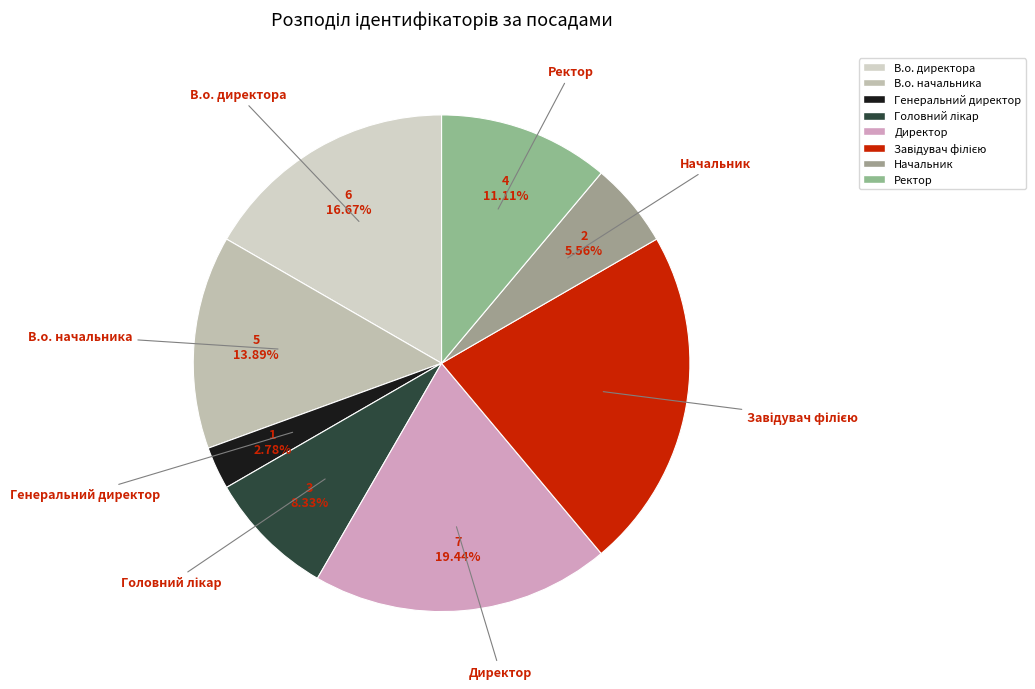

Is В.о. начальника the majority of the pie?

No